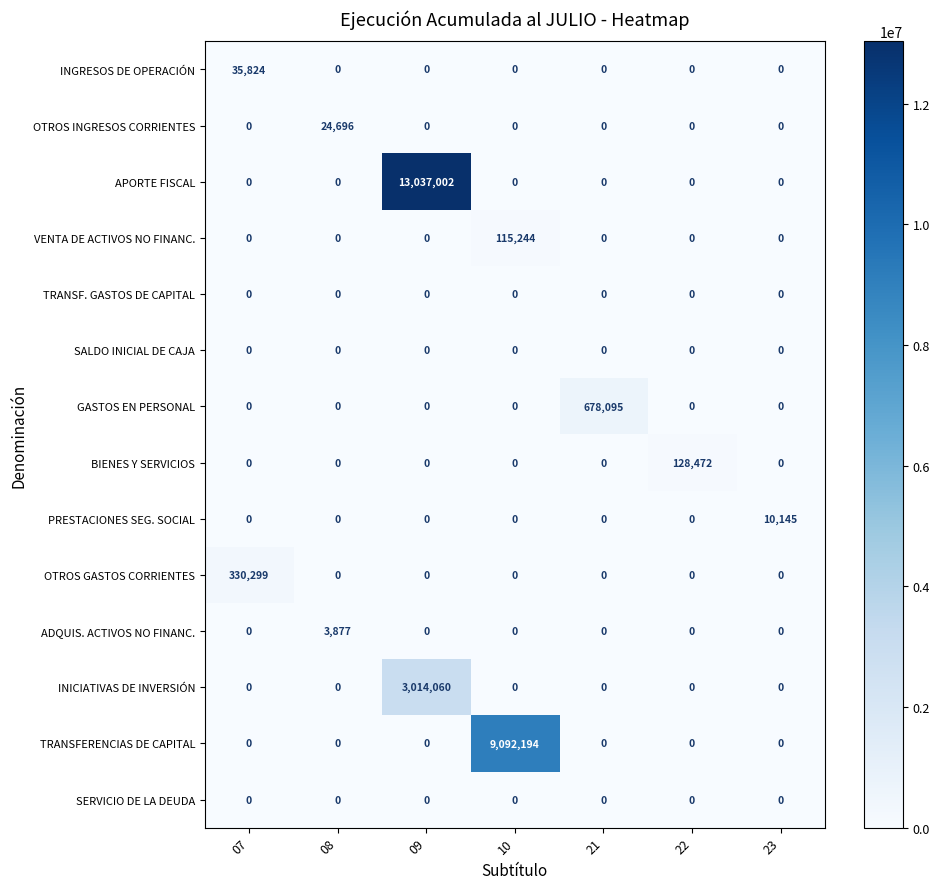

What is the sum of the INICIATIVAS DE INVERSIÓN values at 07 and 09?

3014060